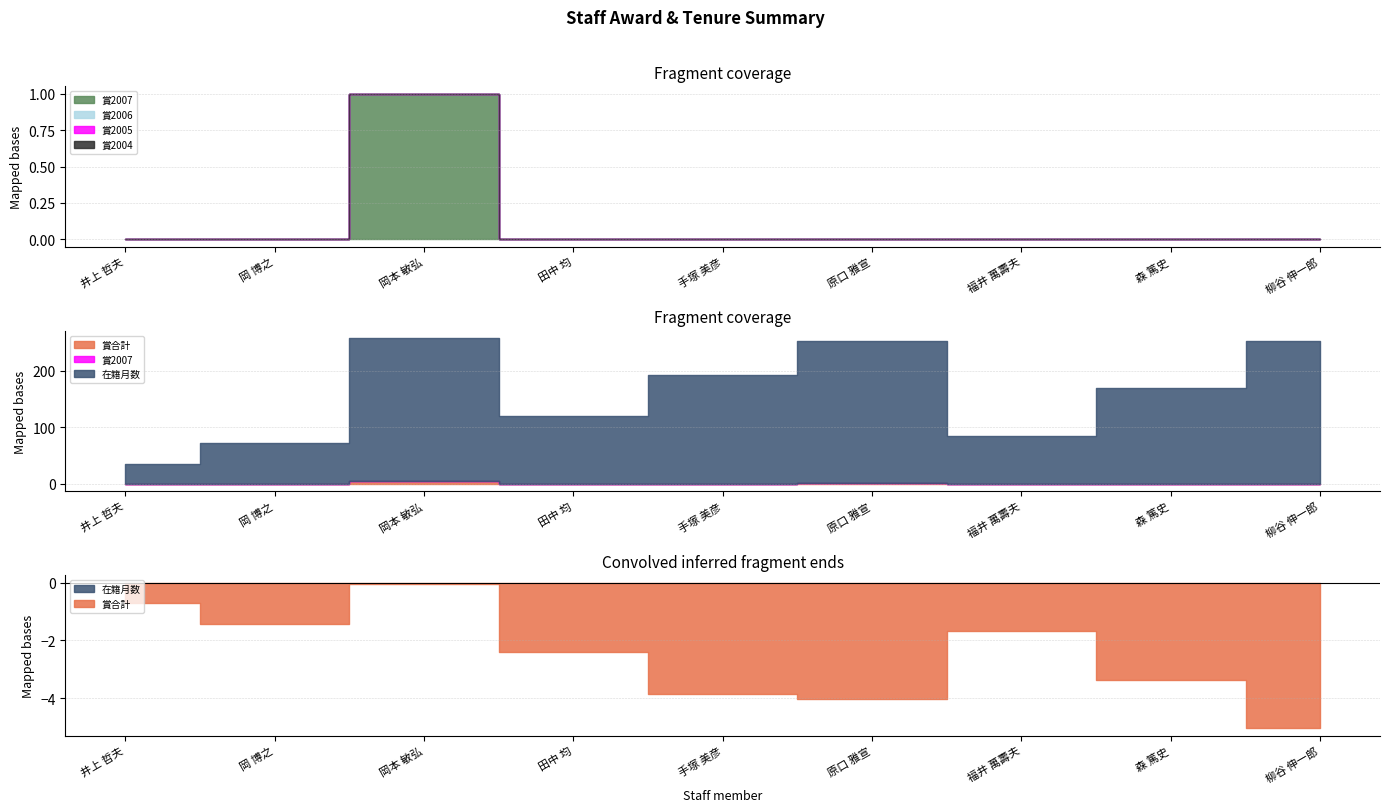

Is the value of 賞合計 at 岡本 敏弘 greater than the value of 賞2006 at 井上 哲夫?

Yes